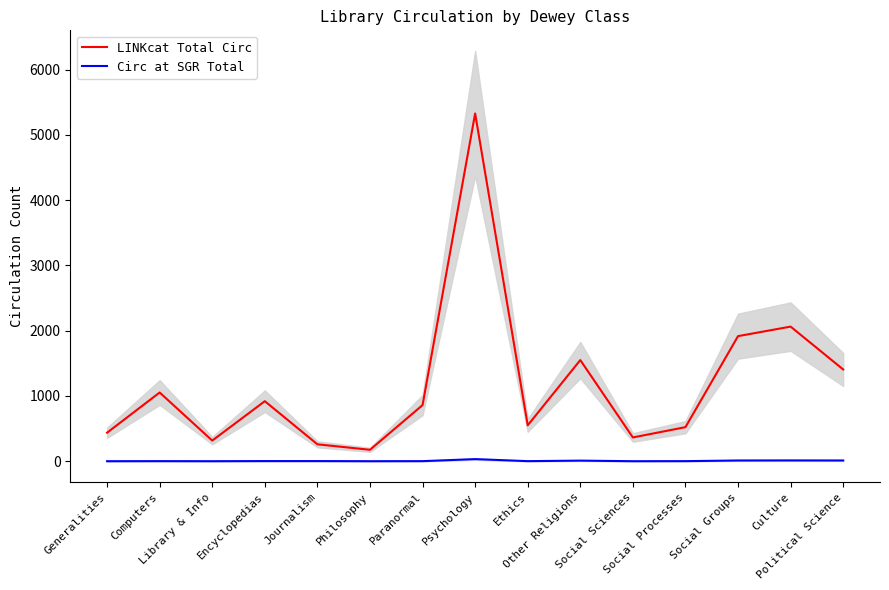

At which label is Circ at SGR Total closest to 16?

Culture